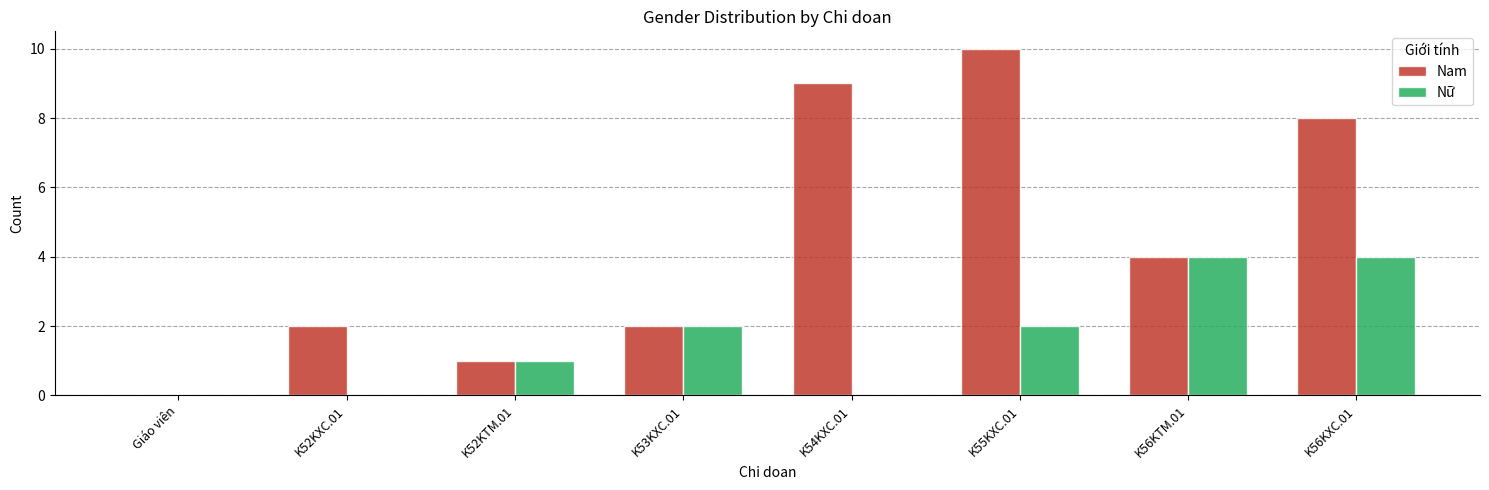

How many groups of bars are there?

8